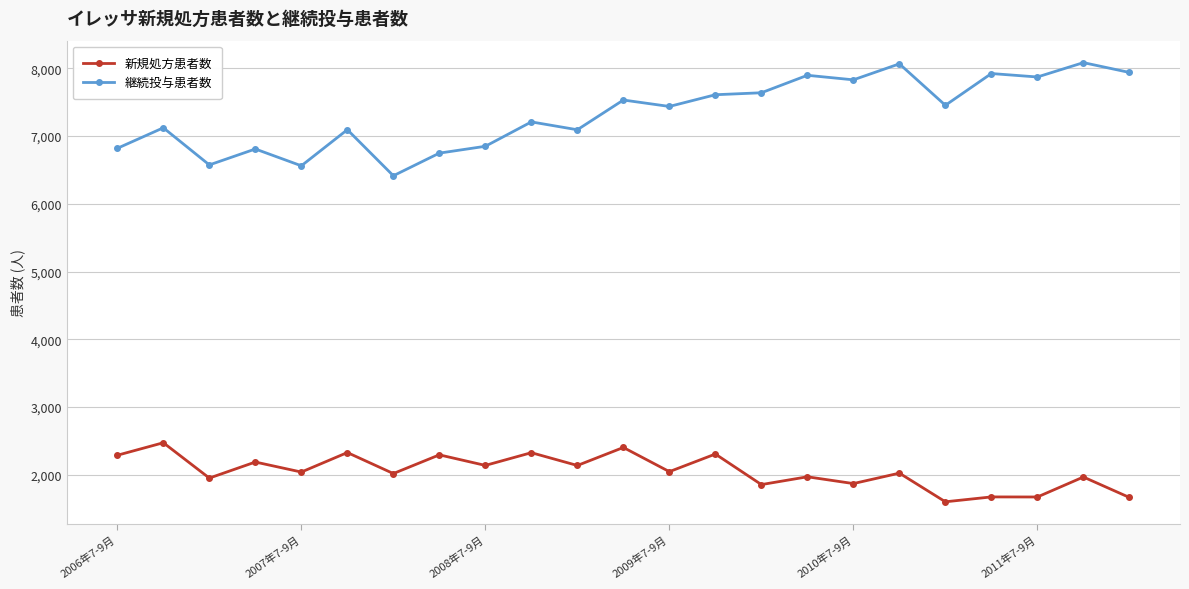

Rank the series by their maximum value, from highest to lowest.

継続投与患者数, 新規処方患者数